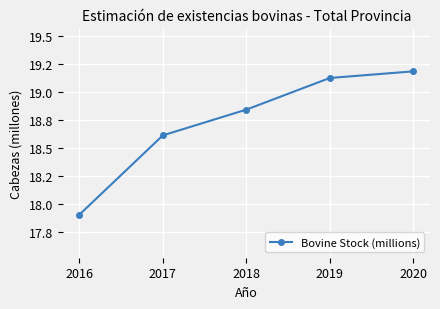

What is the value of the 4th point from the left?

19.1